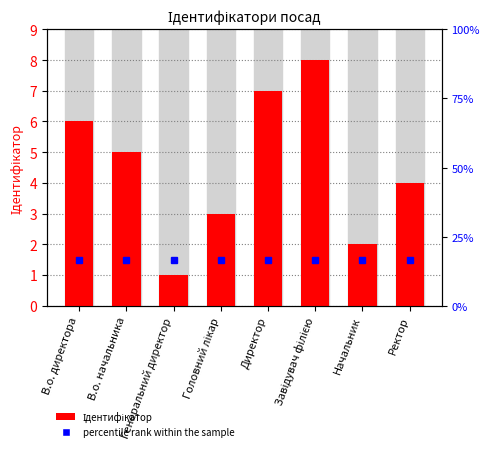

What is the ratio of the value at В.о. директора to the value at Начальник?

3.0